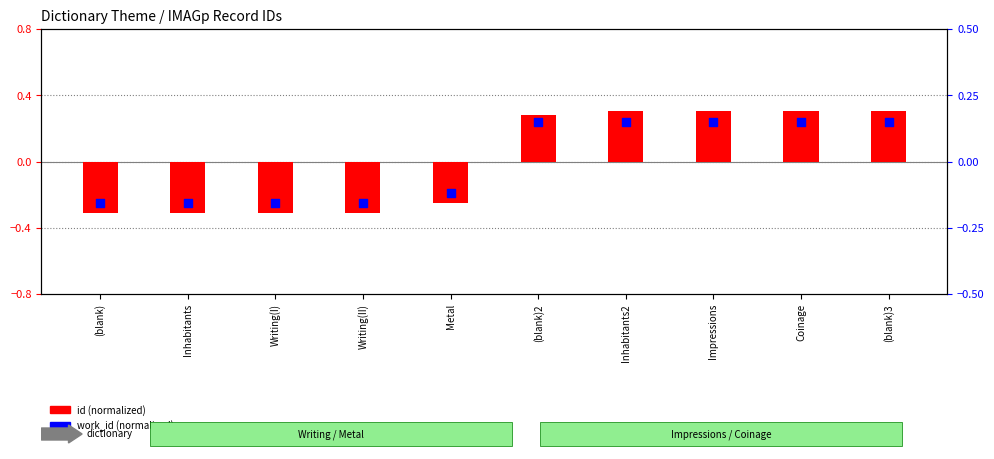

At which category is the sum across all series the highest?

(blank)3